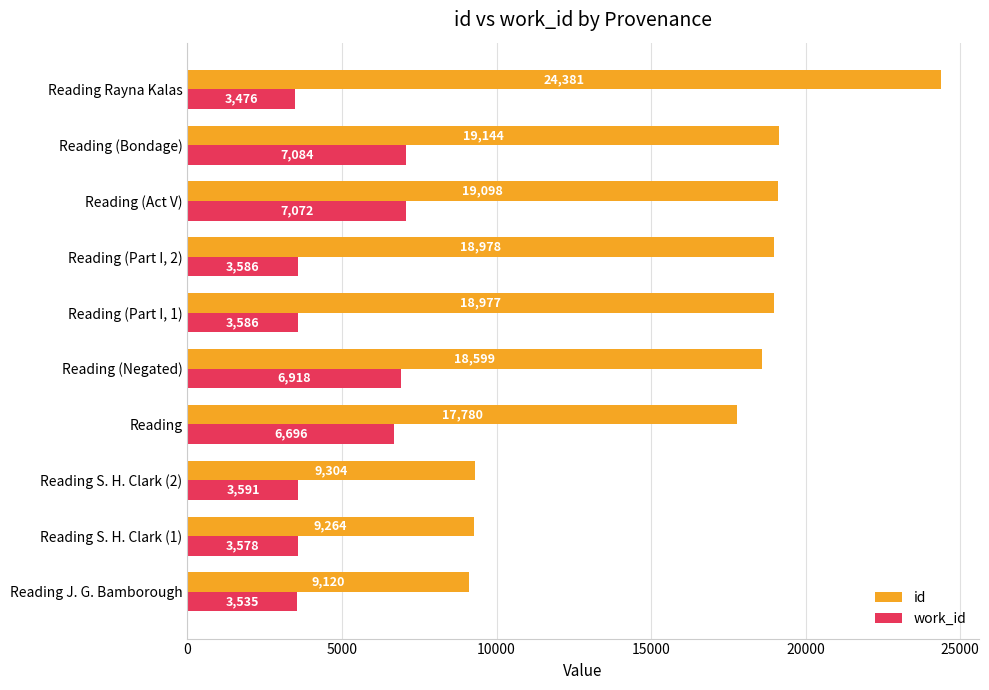

What is the minimum value for id?

9120